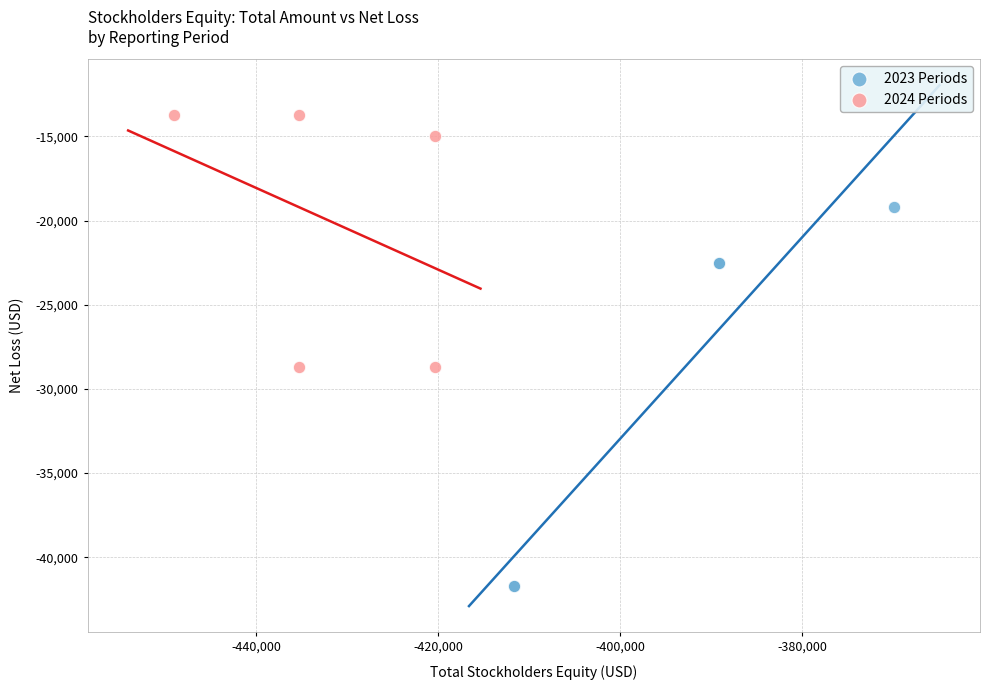

Which series has the widest spread of Y values?

2023 Periods